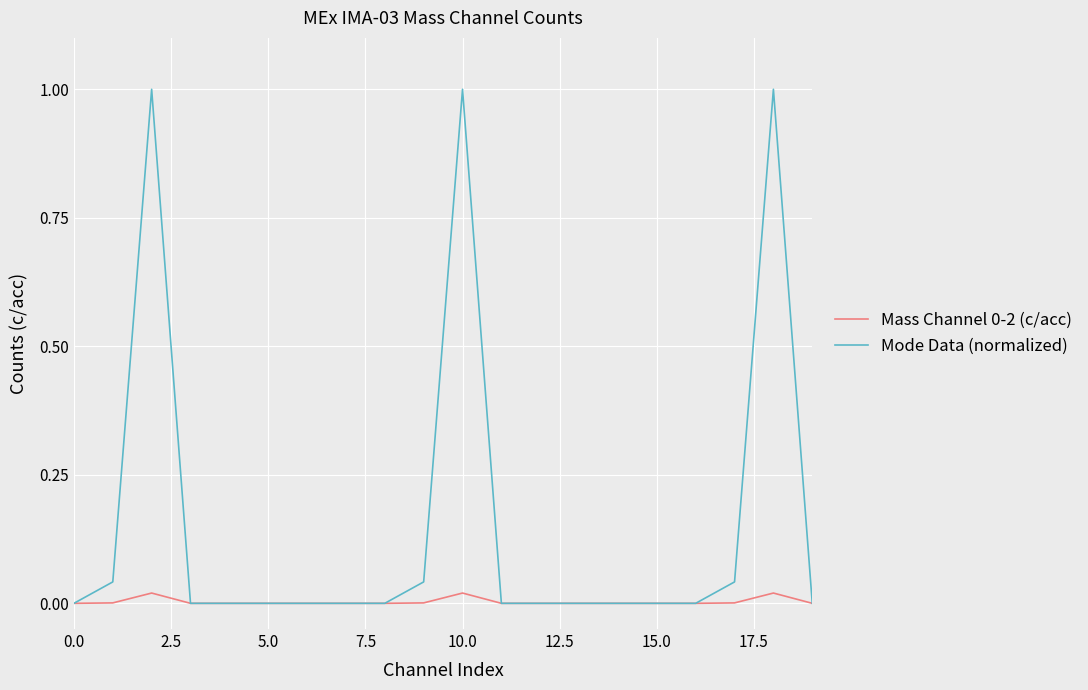

Which series has the largest total across all categories?

Mode Data (normalized)